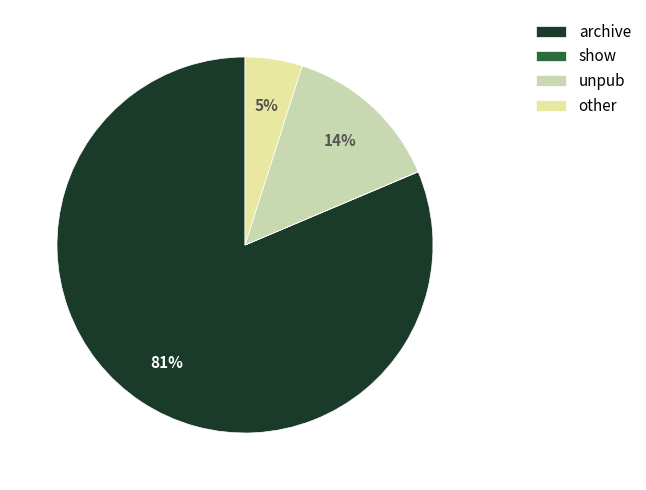

Which slice is the smallest?

show